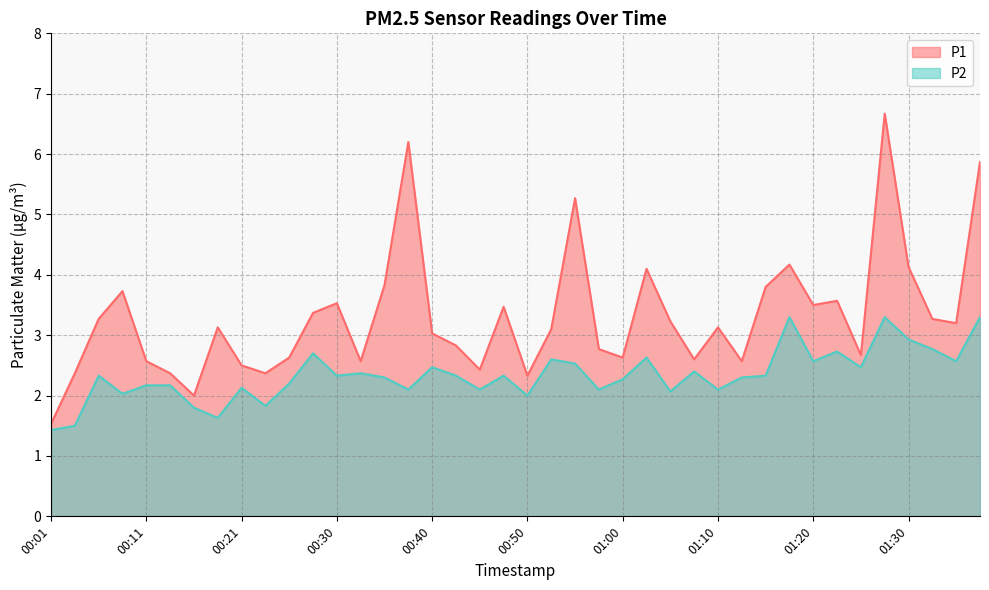

Between 00:06 and 00:35, which is larger?

00:35